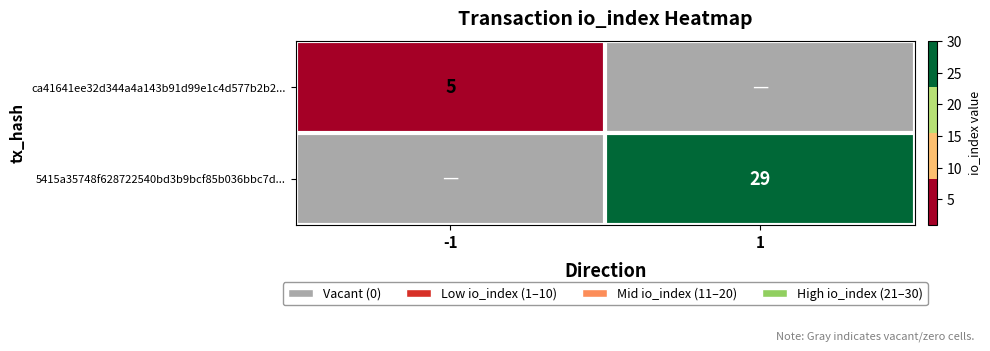

True or false: 5415a35748f628722540bd3b9bcf85b036bbc7d... has a value of 29 at 1.

True